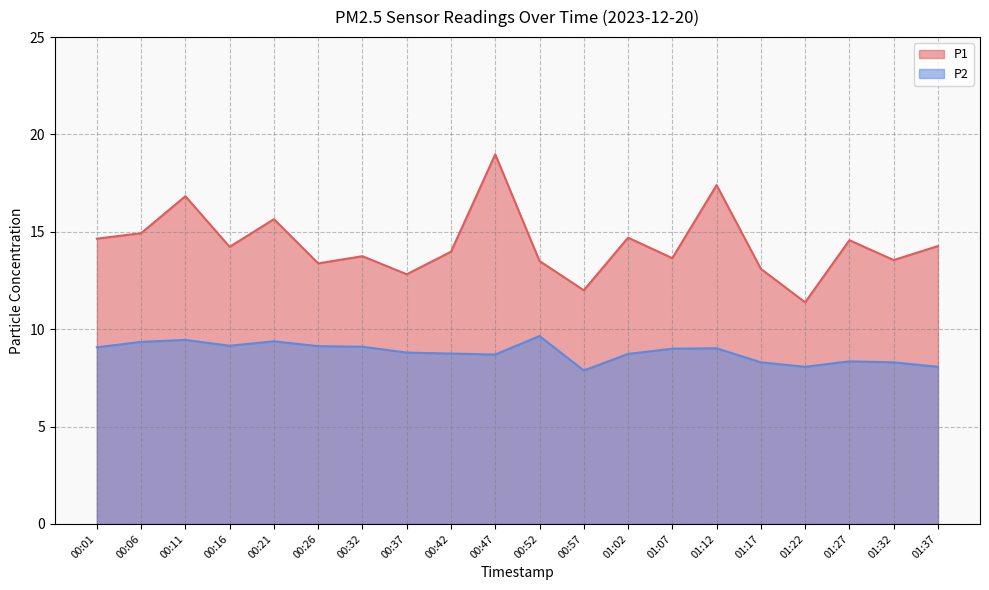

How many data points in P1 are less than 14?

10